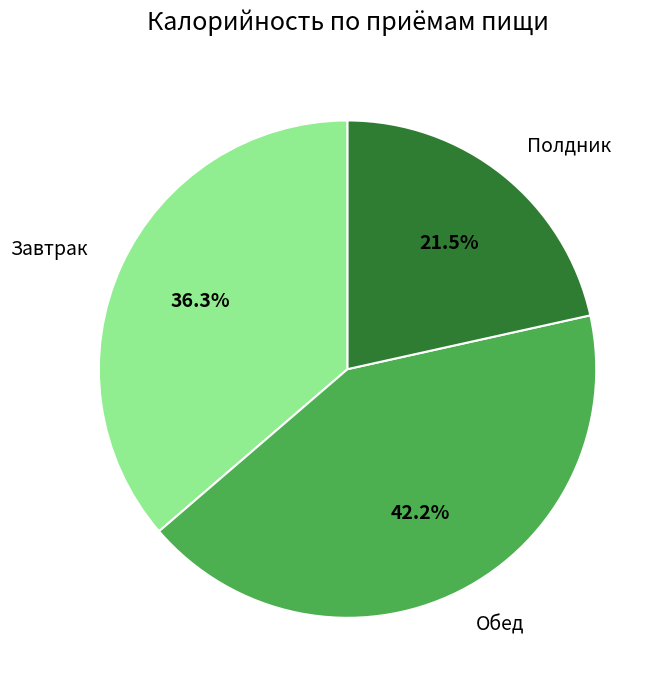

Is there a majority slice in this chart?

No